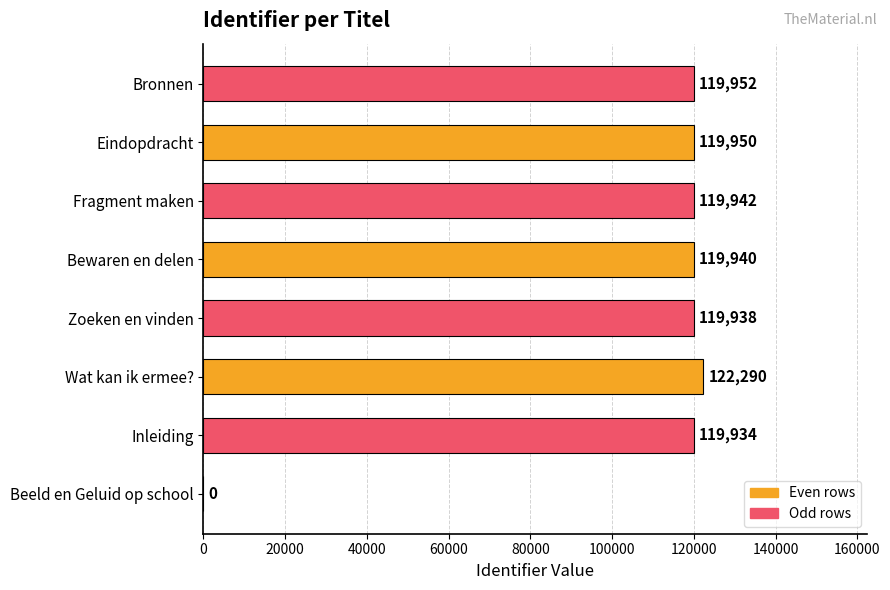

How many series are shown in this chart?

1